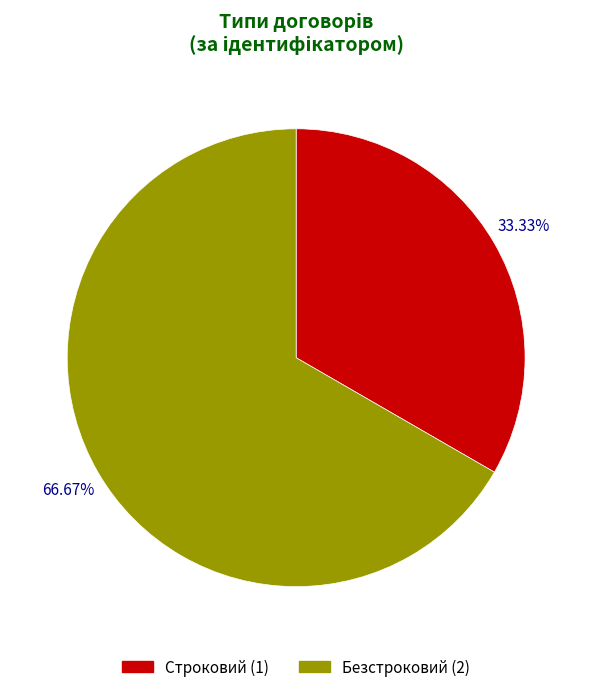

What percentage is NOT represented by Строковий?

66.7%